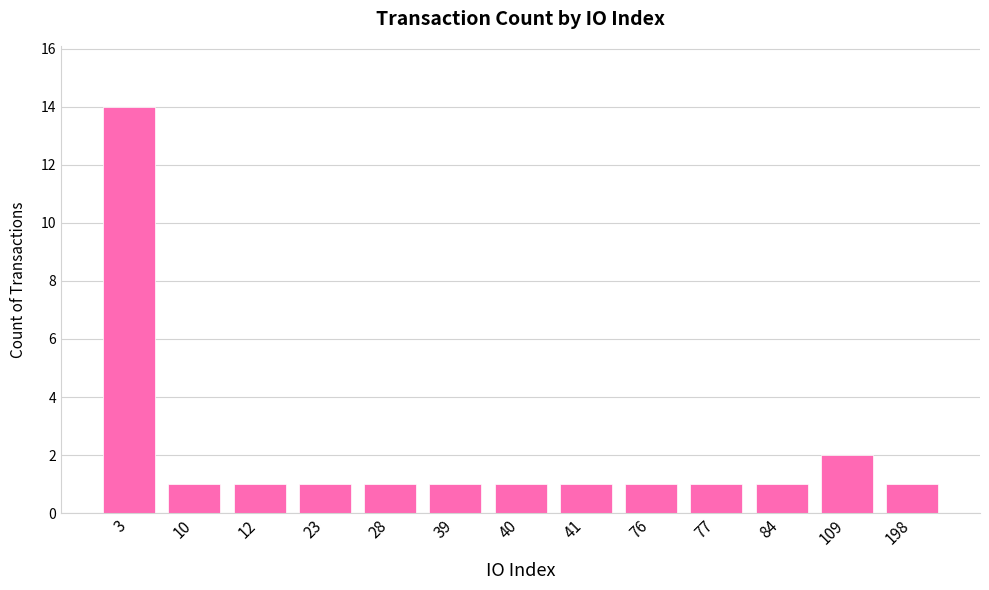

What is the value of the 9th bar from the left?

1